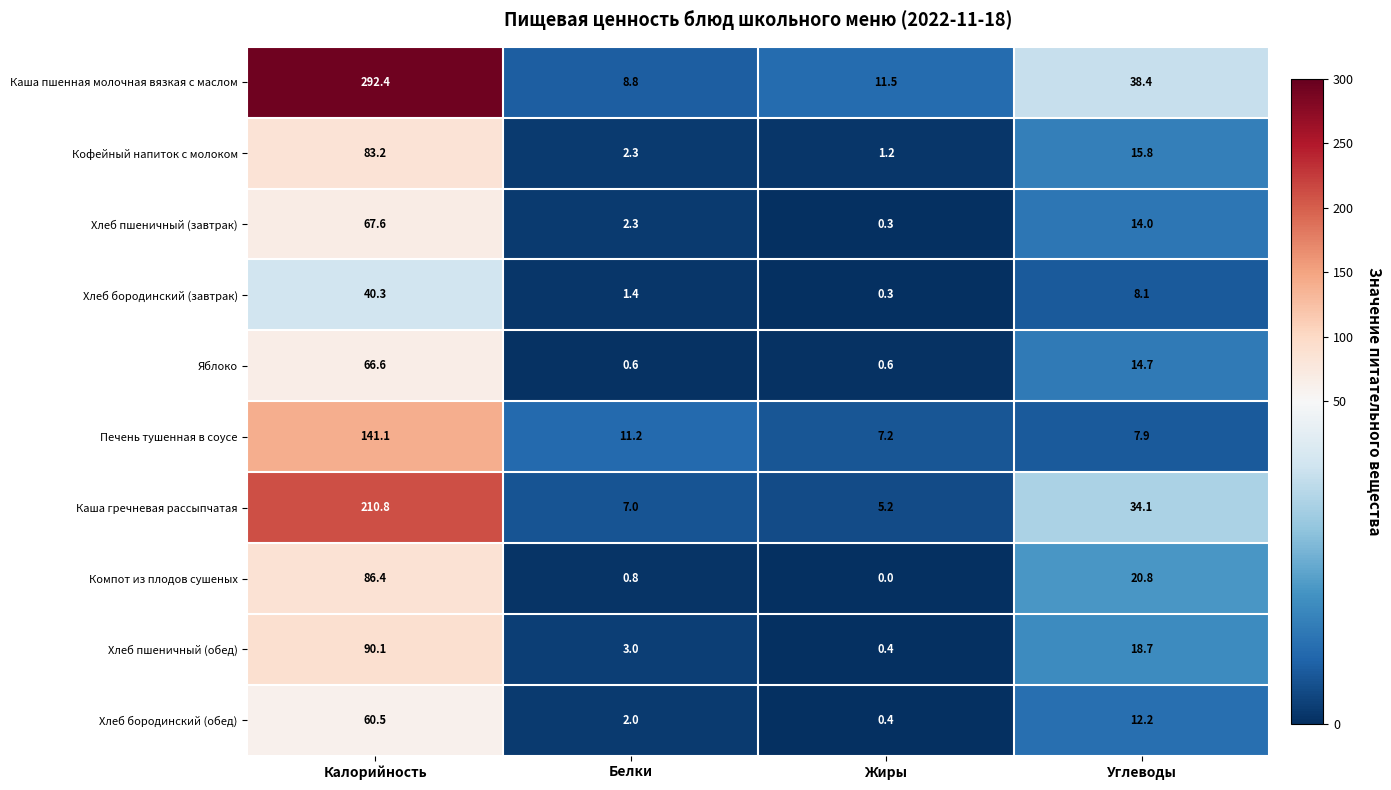

Which series has the widest spread of values?

Каша пшенная молочная вязкая с маслом